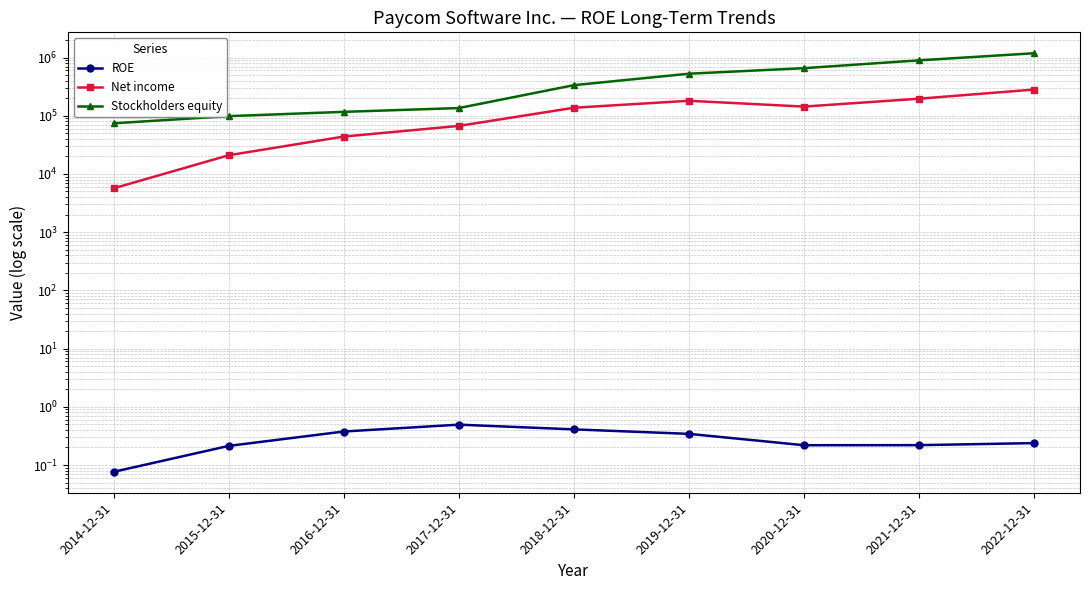

Does the chart have visible grid lines?

Yes